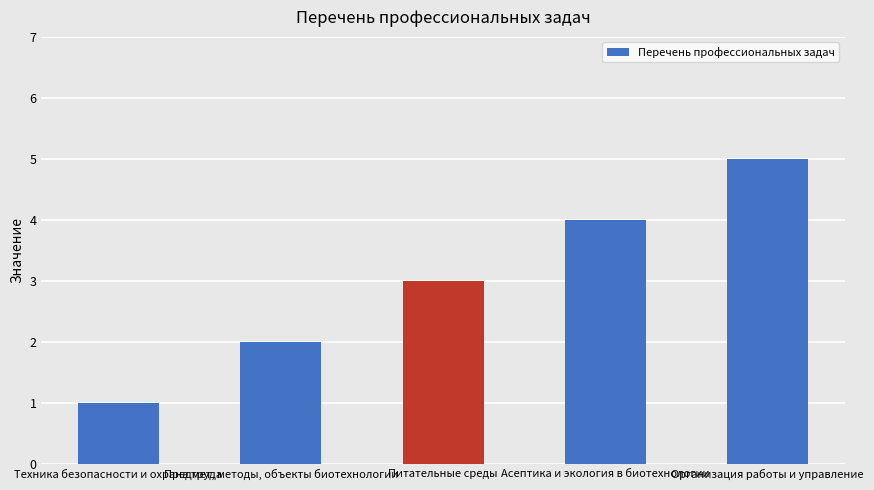

Count the number of data series in this chart.

1